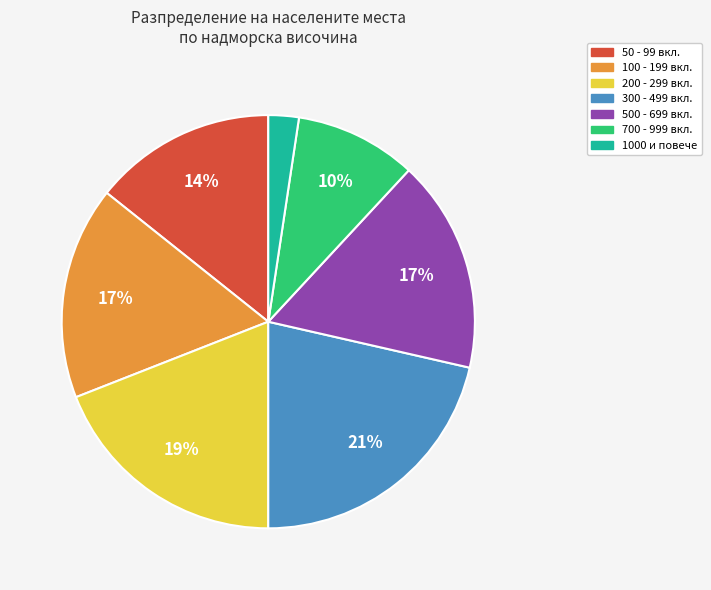

Does any single category account for the majority?

No